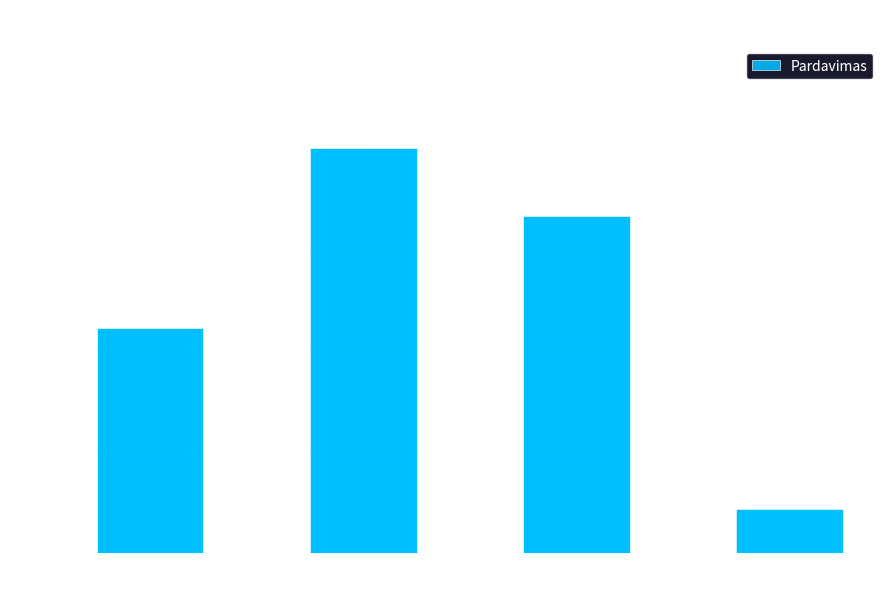

Reading left to right, list all the values displayed in this chart.

2-asis ketvirtis=0.2	3-iasis ketvirtis=0.4	4-asis ketvirtis=0.3	5=0.0